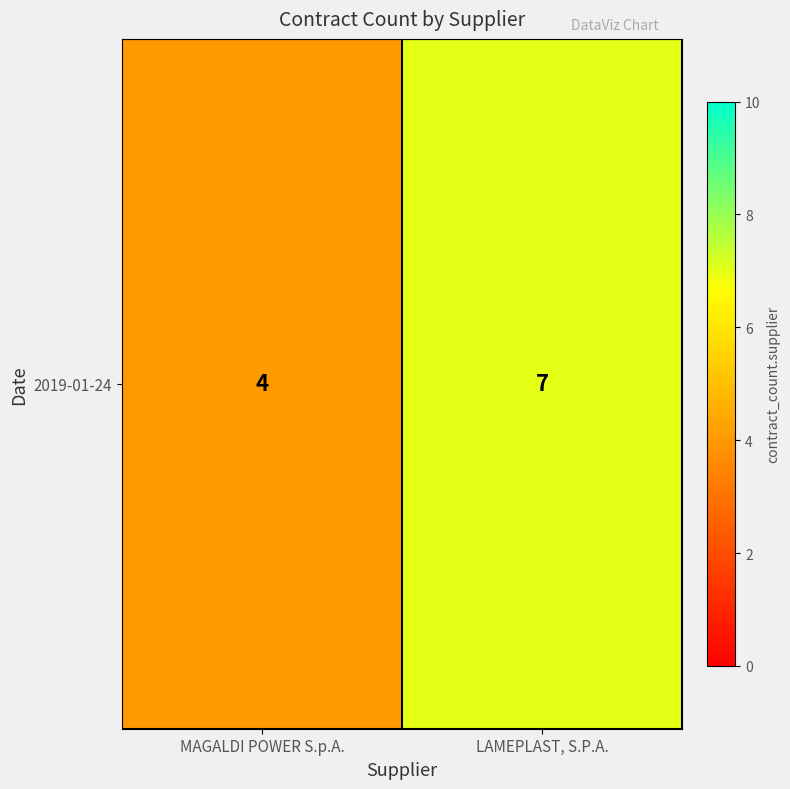

Reading right to left, extract all data points from this chart.

LAMEPLAST, S.P.A.=7	MAGALDI POWER S.p.A.=4